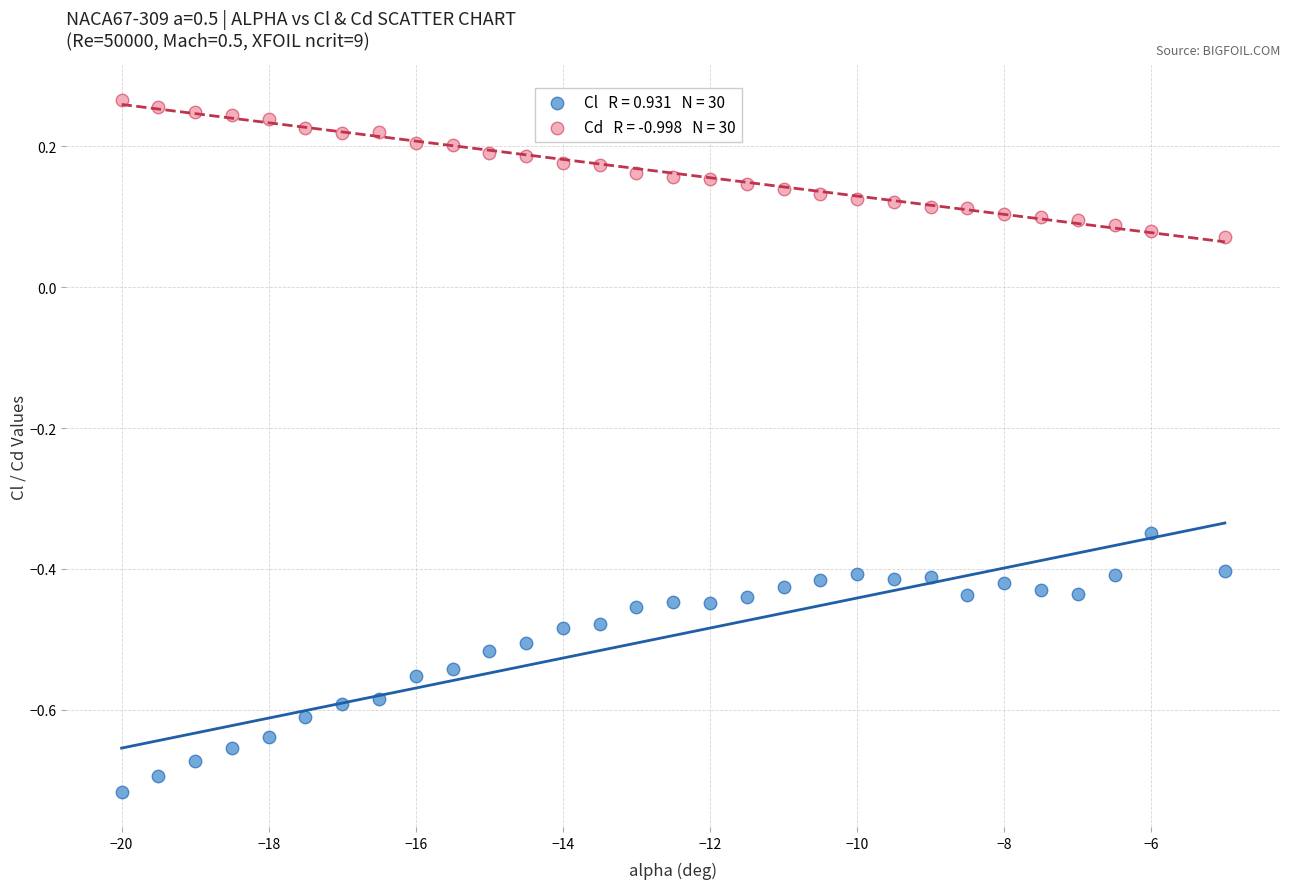

Across all data points, what is the range of Y values (max minus min)?

1.0